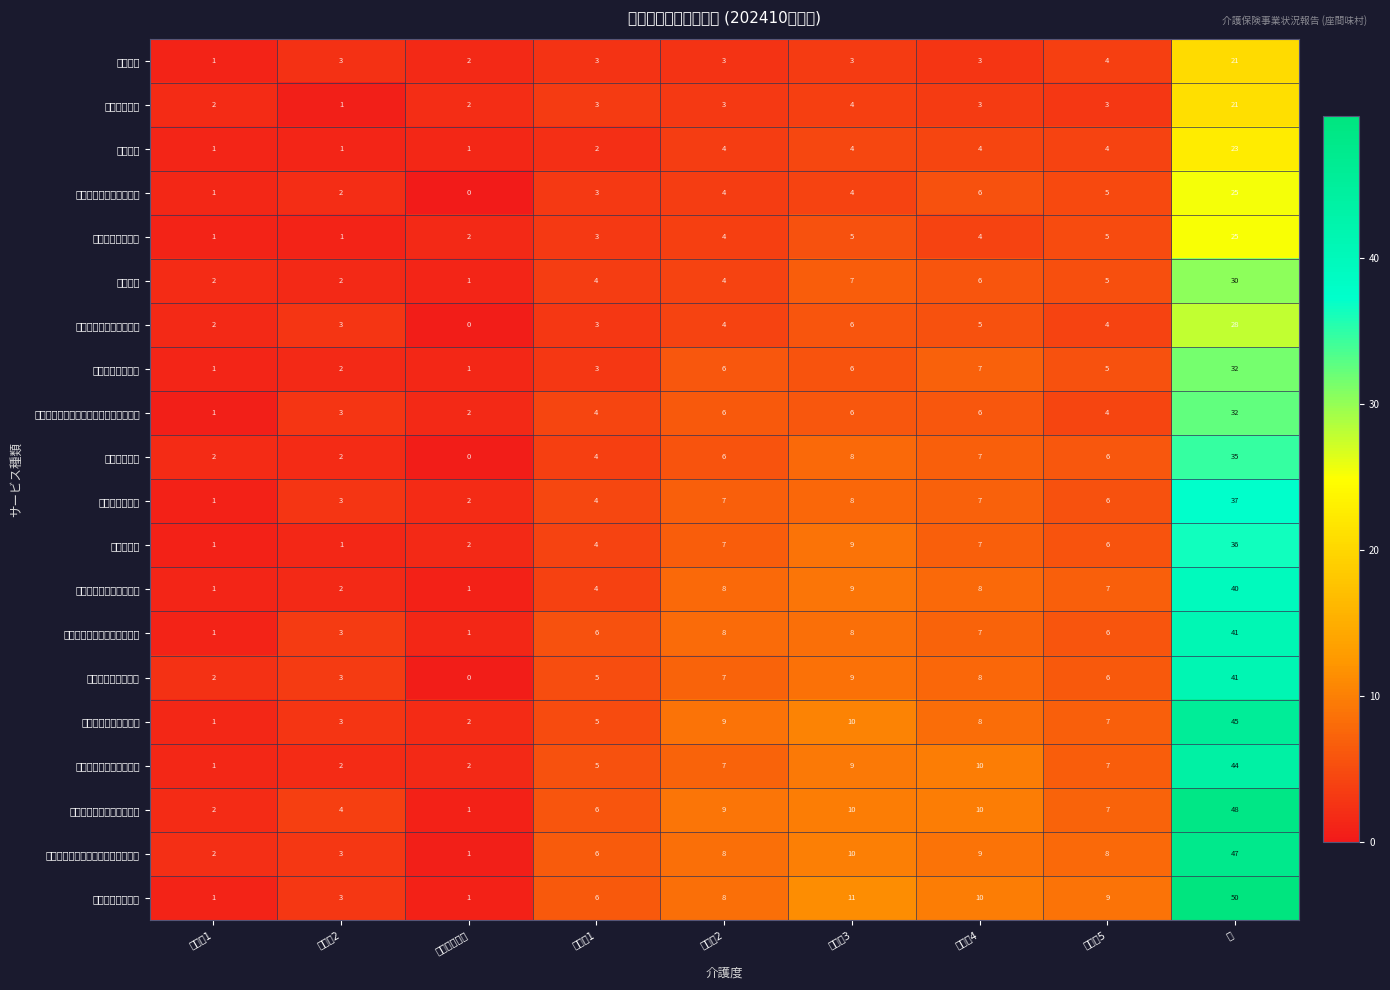

What is the total value across all series at 要介護5?

114